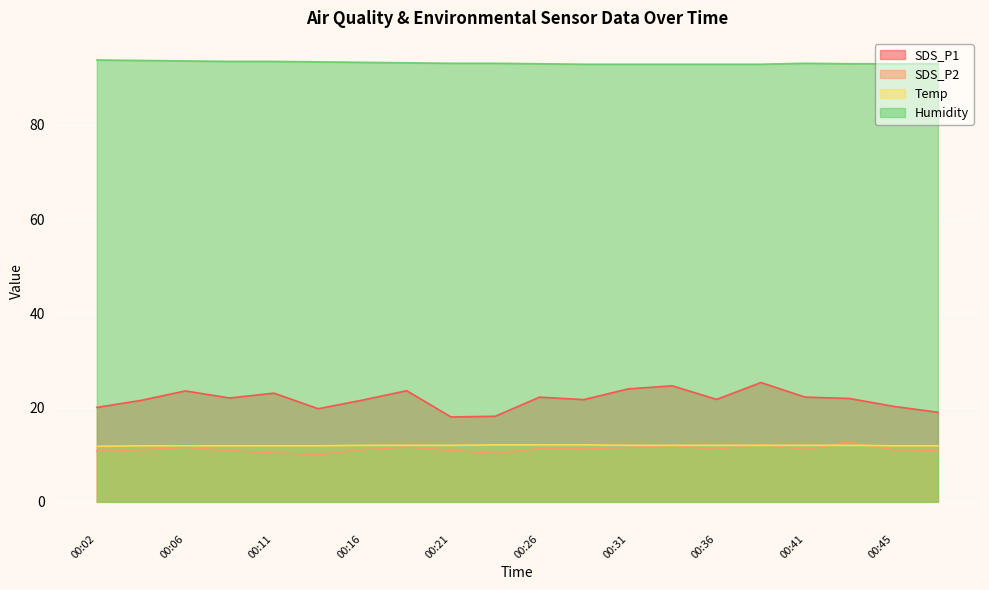

How many lines are shown in the chart?

4